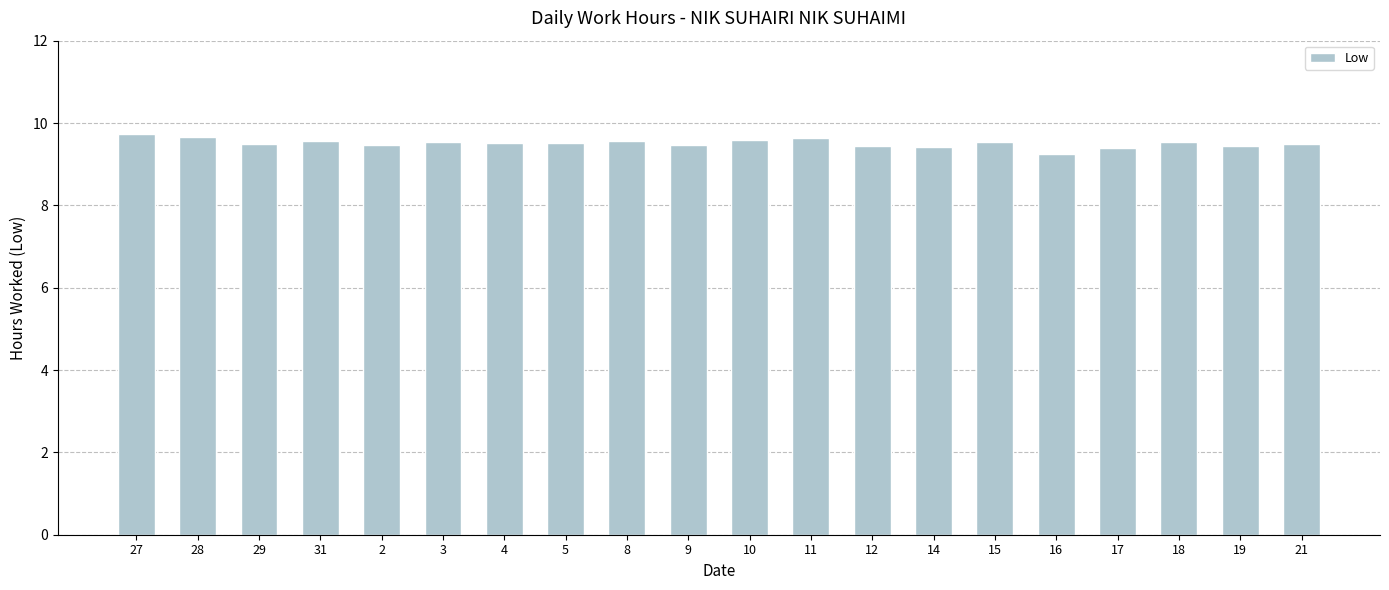

What is the label of the 5th bar from the right?

16